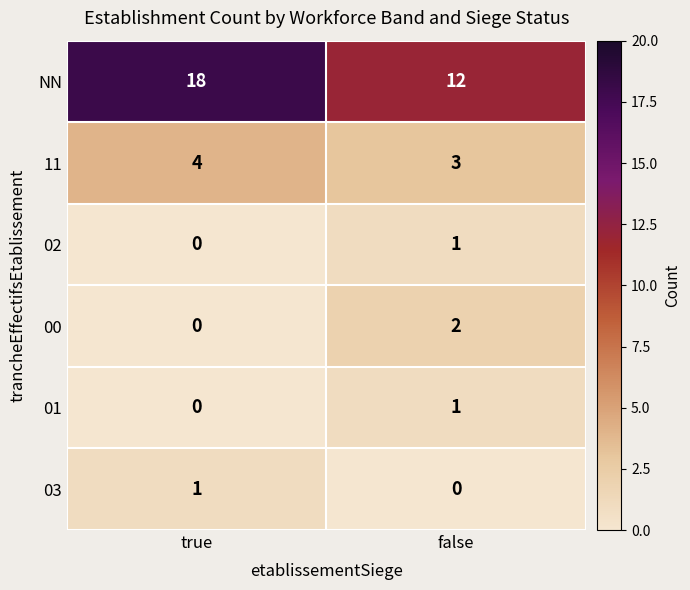

What is the average value of the 11 series?

4